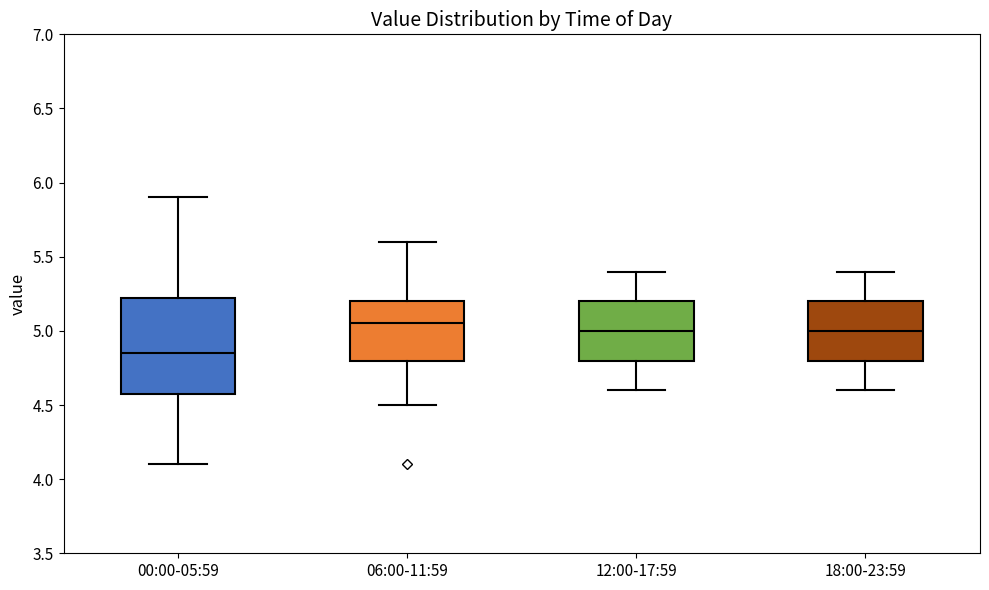

Reading left to right, transcribe this box plot: for each box, give where its median line is, the range the box spans, and where its two whiskers end, as read against the y-axis. The values are not printed on the chart, so give them approximately, as read against the axis.

00:00-05:59: median 4.85, box 4.60 to 5.25, whiskers 4.10 to 5.90
06:00-11:59: median 5.05, box 4.80 to 5.20, whiskers 4.50 to 5.60
12:00-17:59: median 5.00, box 4.80 to 5.20, whiskers 4.60 to 5.40
18:00-23:59: median 5.00, box 4.80 to 5.20, whiskers 4.60 to 5.40